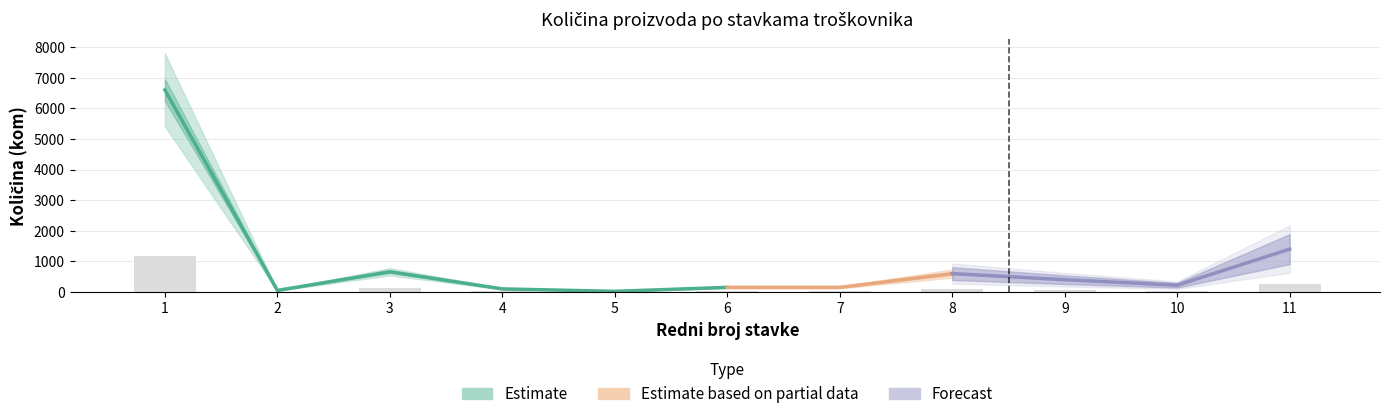

Reading right to left, list all the values displayed in this chart.

252.0	39.6	72.0	108.0	27.0	27.0	3.6	18.0	118.8	9.0	1188.0